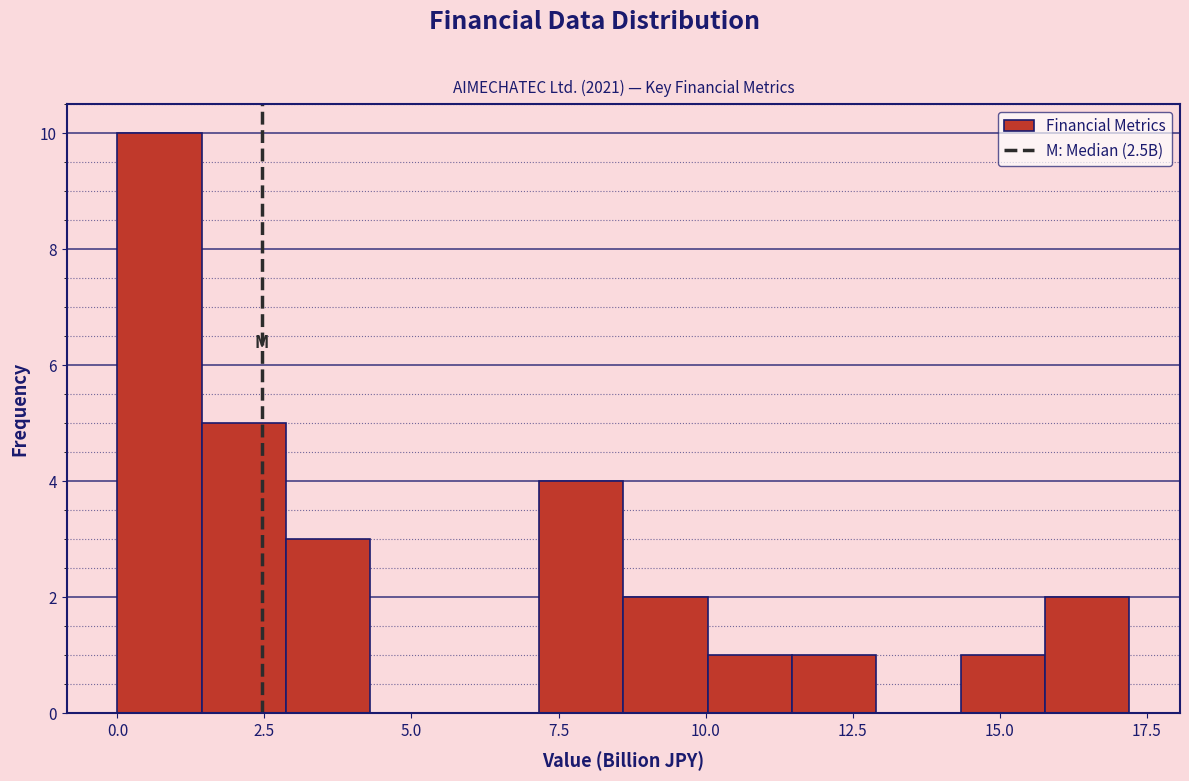

Around what value on the x-axis is the tallest bar? Give the approximate position of its centre, as read against the axis.

0.5